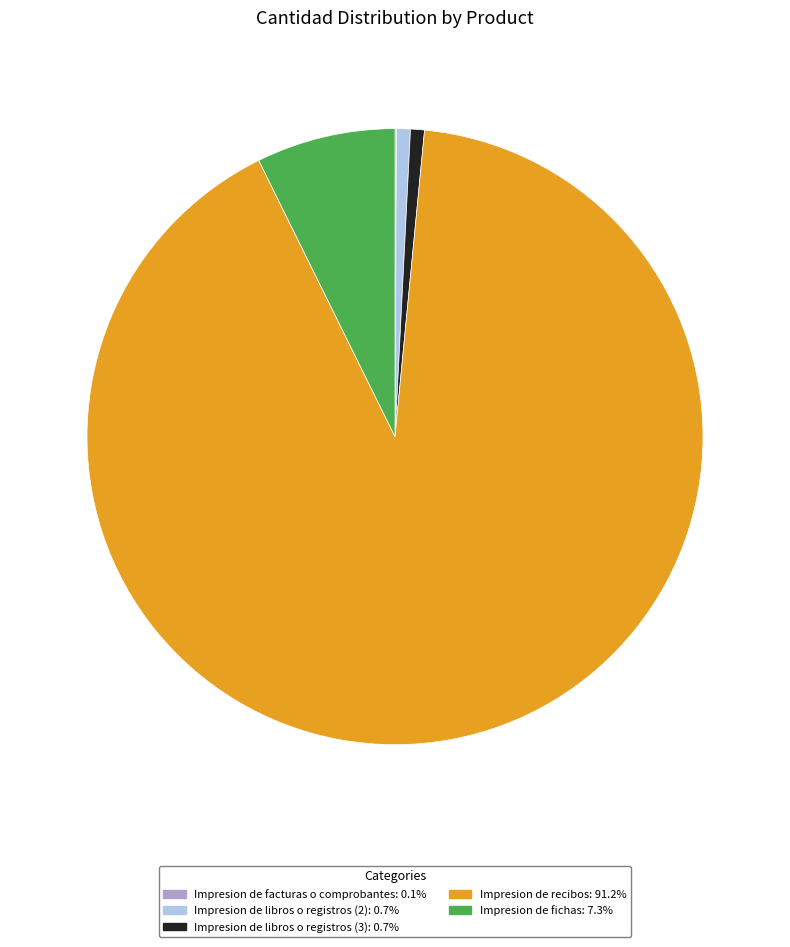

Does Impresion de libros o registros (2) represent more than half of the total?

No